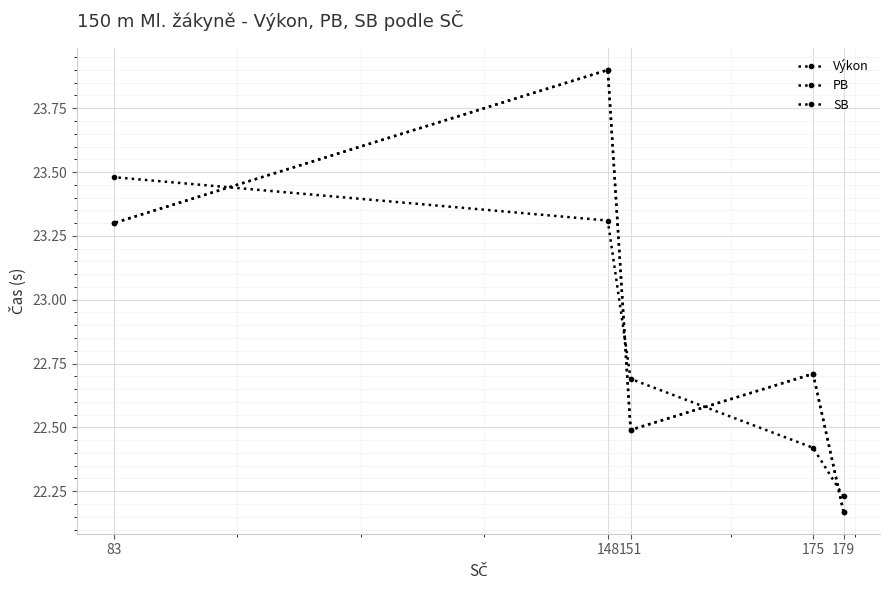

What is the difference between the maximum and minimum values in the Výkon series?

1.2